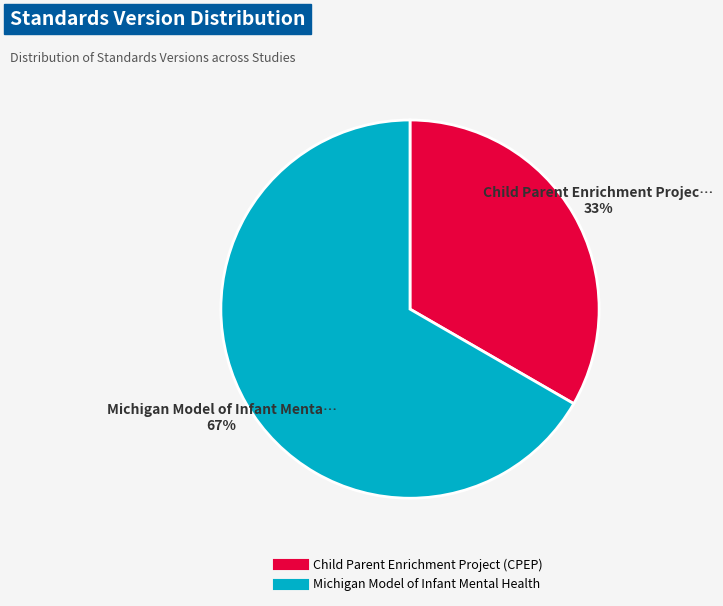

Count the number of slices in the pie.

2